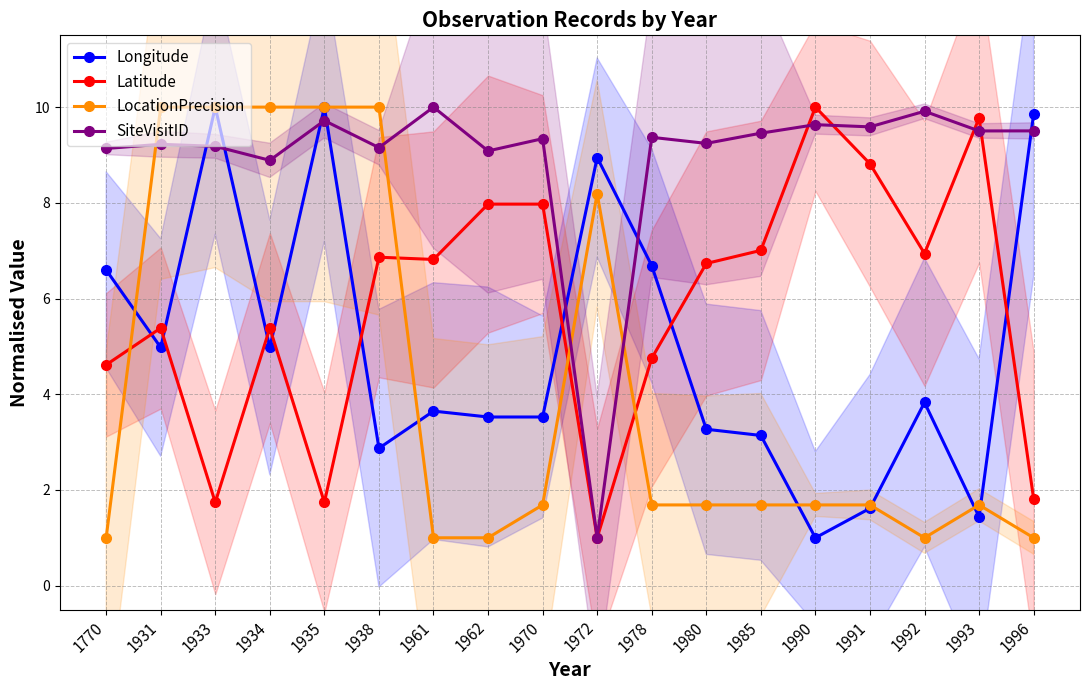

Is it true that SiteVisitID equals 9.2 at 1980?

True